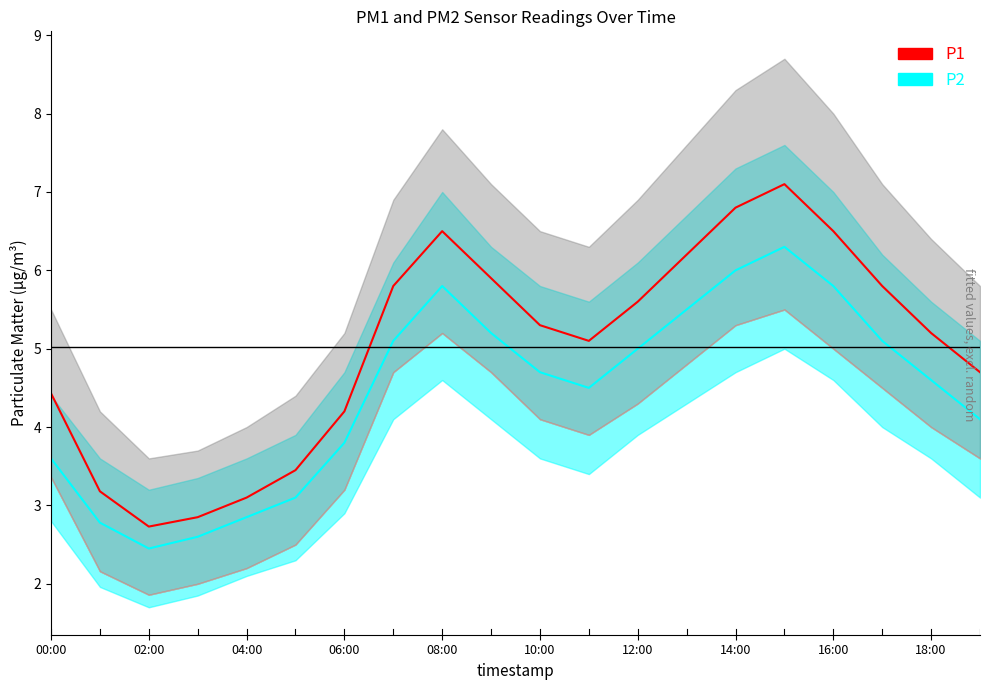

How many interior local valleys does the P2 series have?

2